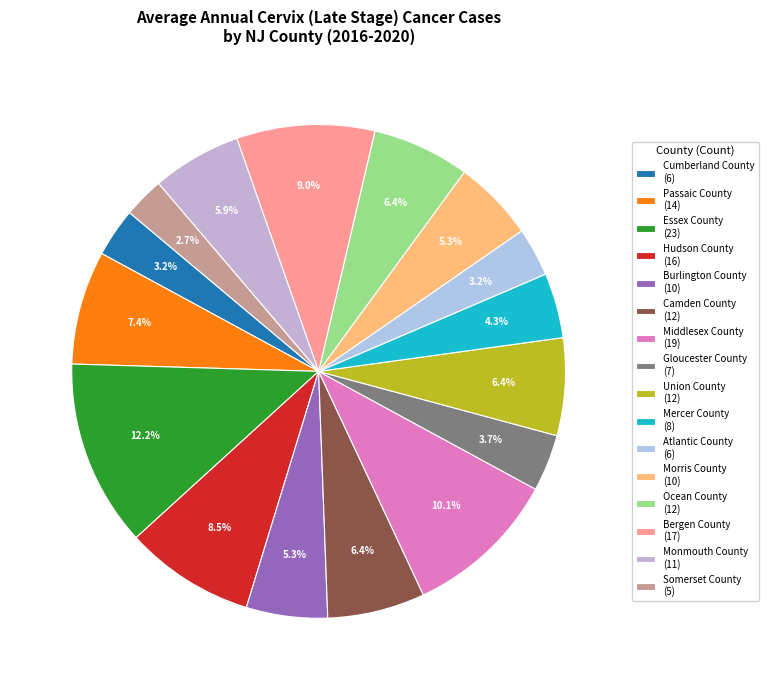

To the nearest percent, what is the difference between the largest and smallest slice percentages?

10%